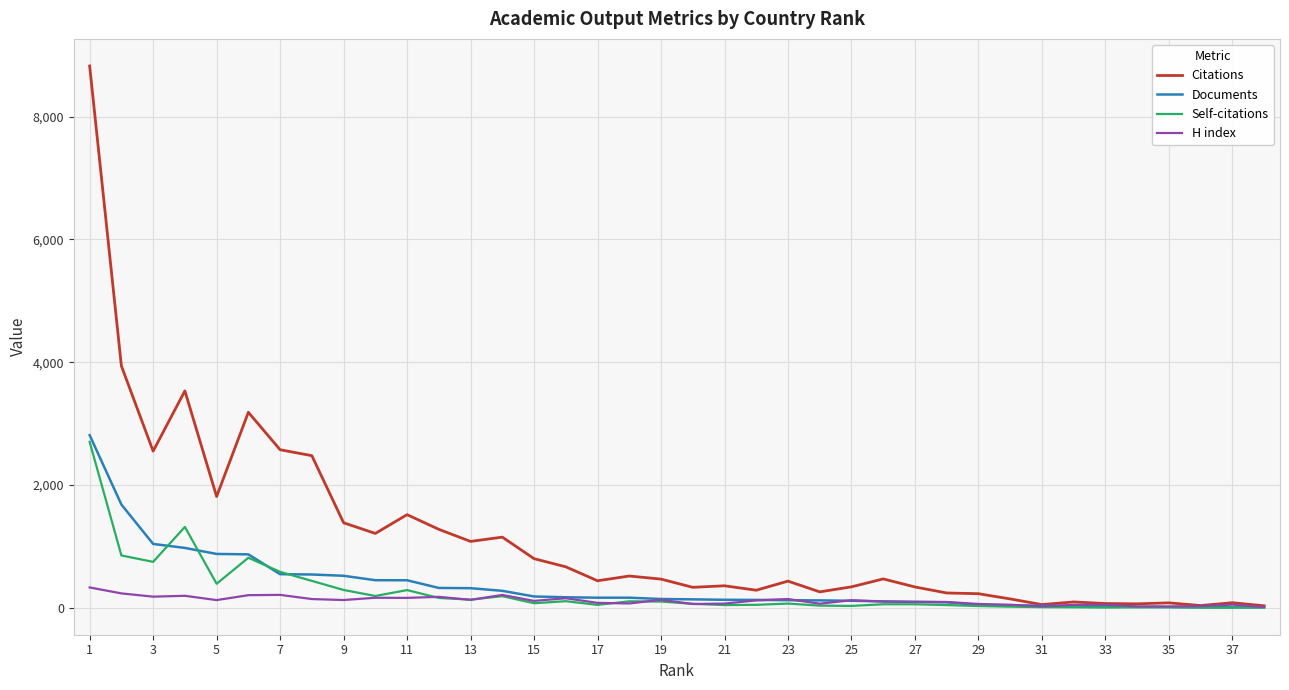

Which series has the largest range (max minus min)?

Citations